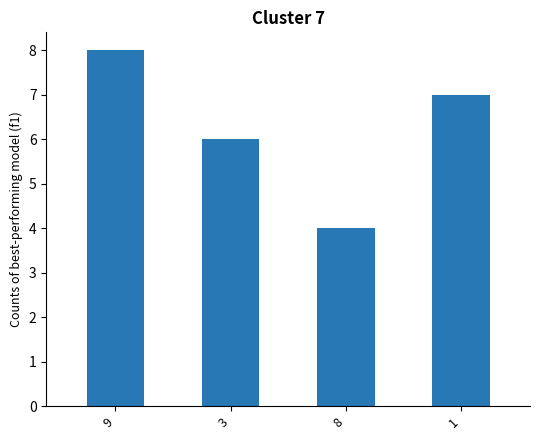

List the labels in order of value, largest first.

9, 1, 3, 8